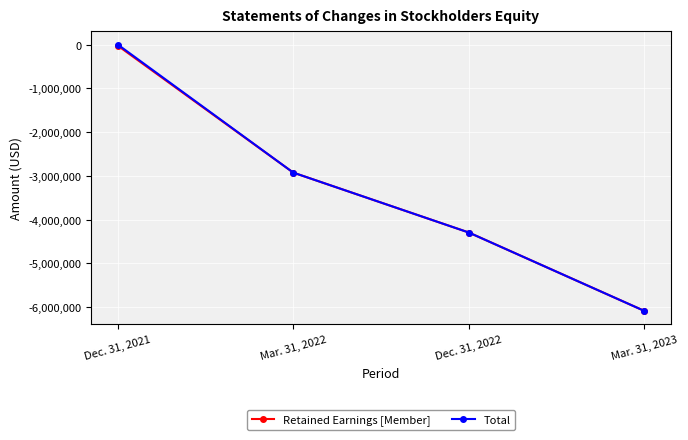

Count the Total values in the range -4293463 to 4905.

3